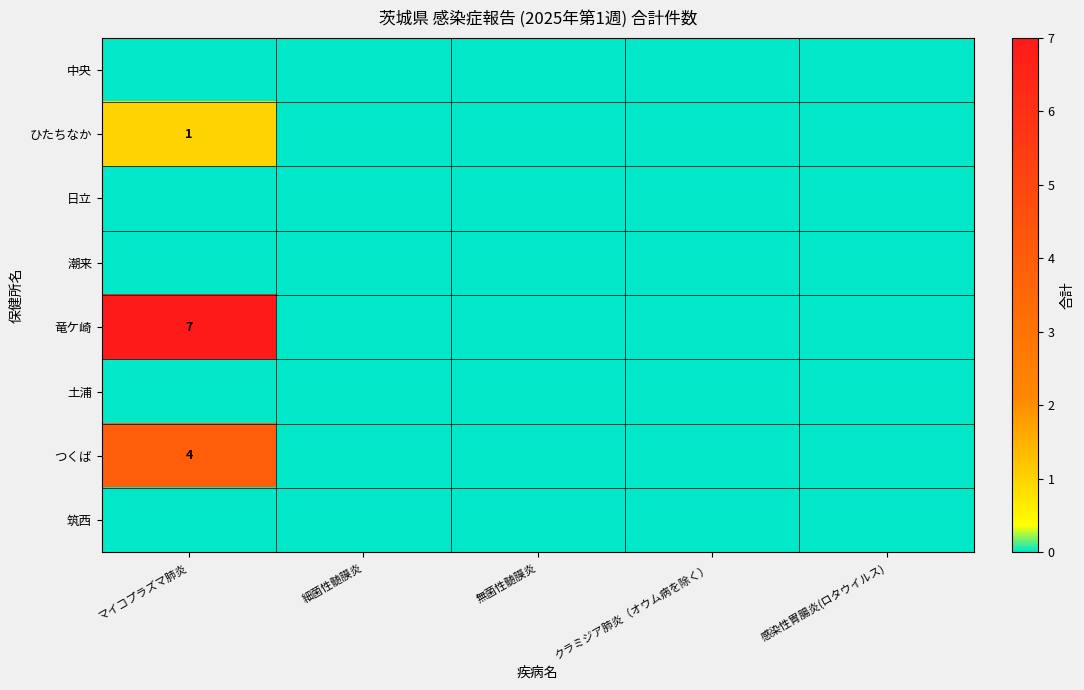

Is it true that つくば equals 2 at マイコプラズマ肺炎?

False